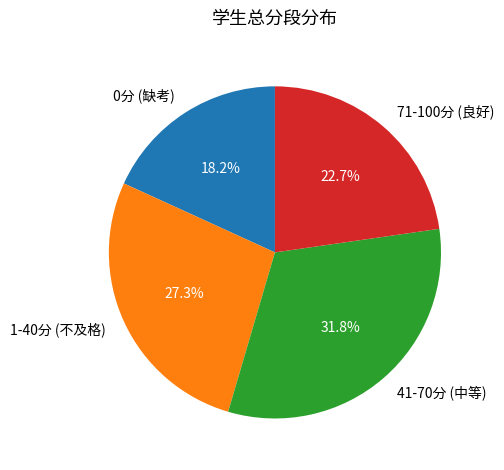

What is the smallest slice in the pie chart?

0分 (缺考)